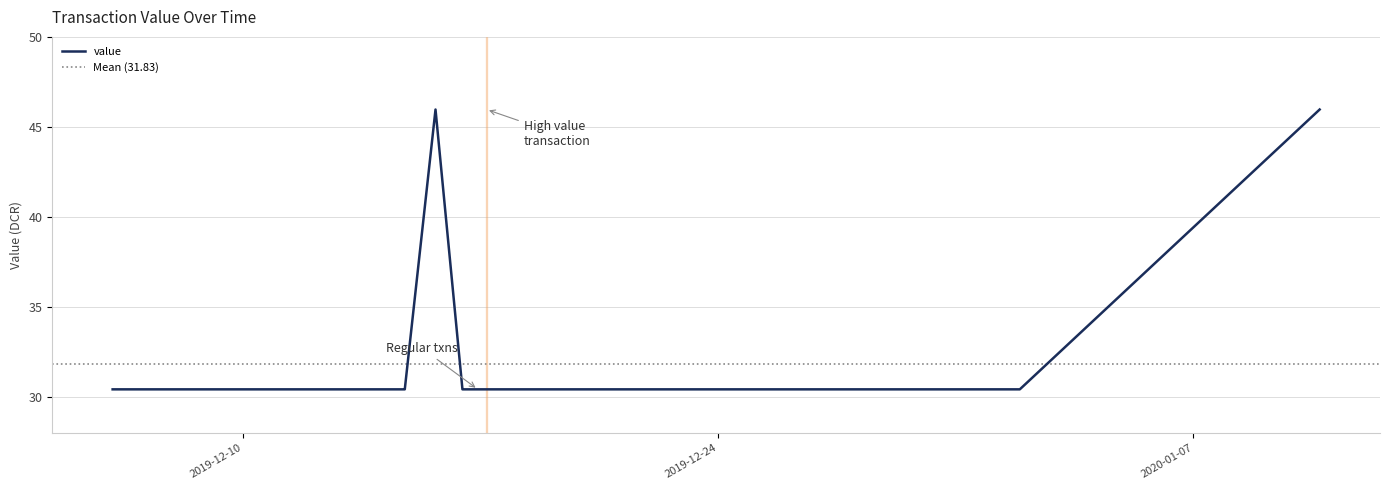

True or false: there are more than 2 points higher than both neighbors.

False